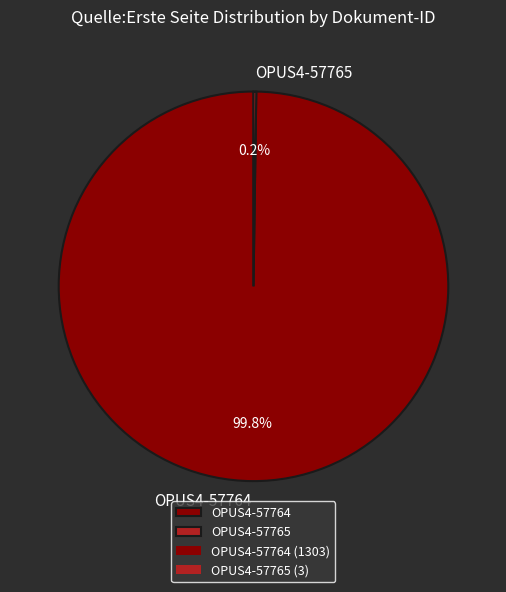

To the nearest percent, what is the difference between the largest and smallest slice percentages?

100%